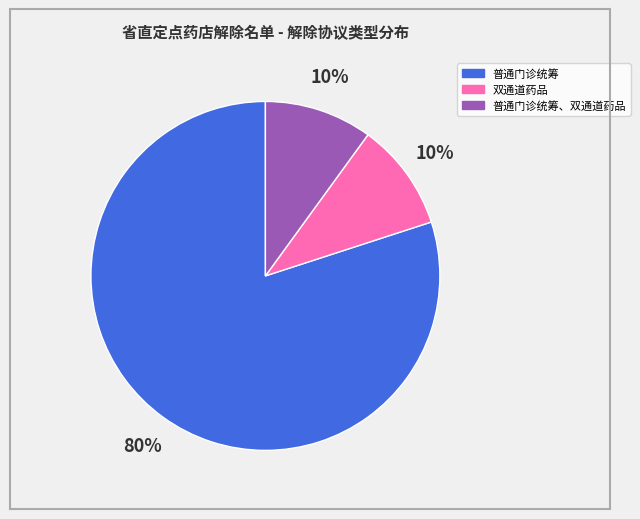

Is there any slice that represents more than half of the pie?

Yes